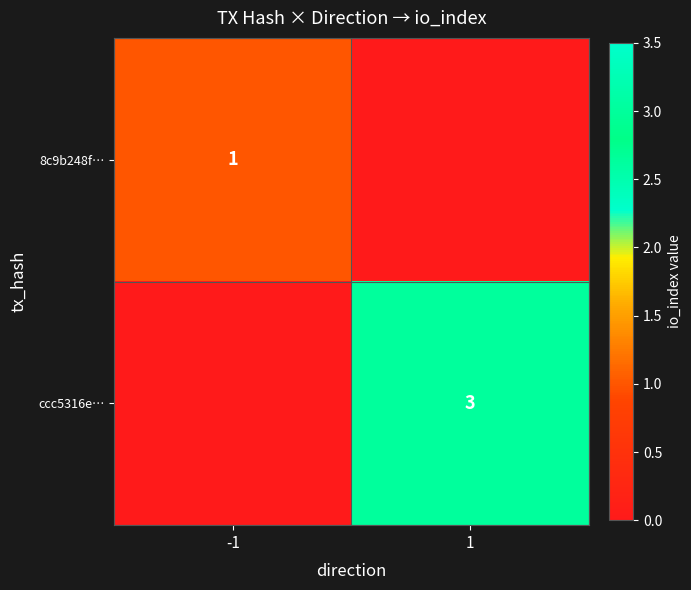

At how many categories does at least one series exceed 1?

1